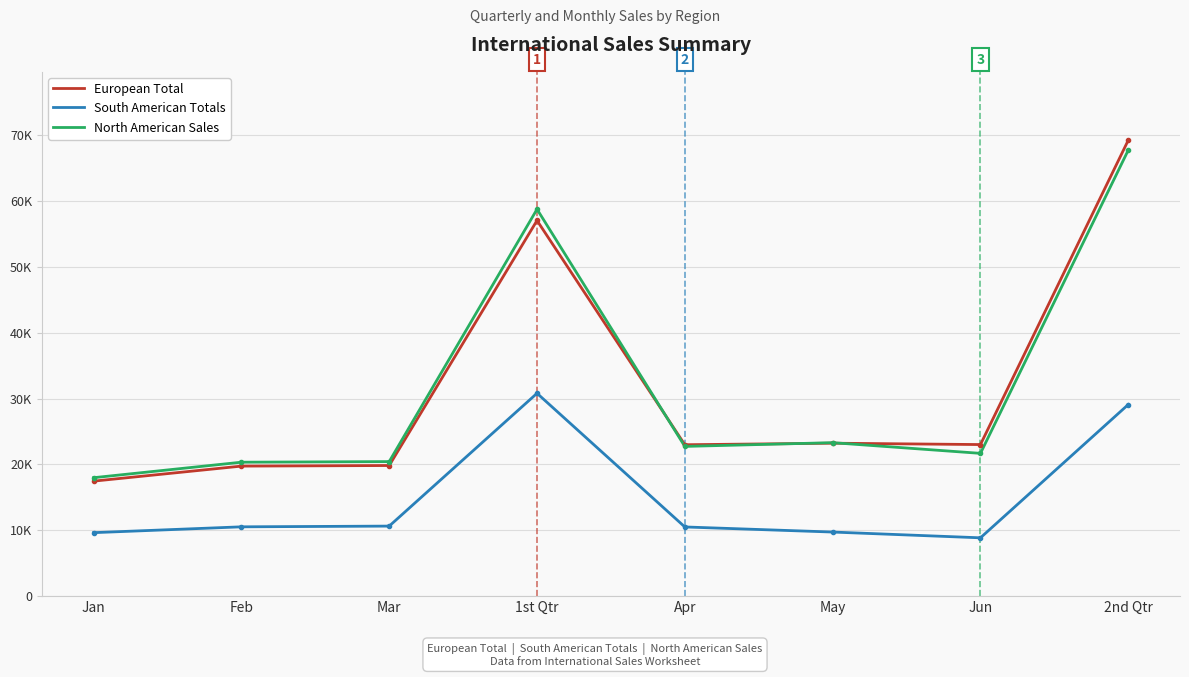

The European Total series shows 23016.0 at Jun. True or false?

True